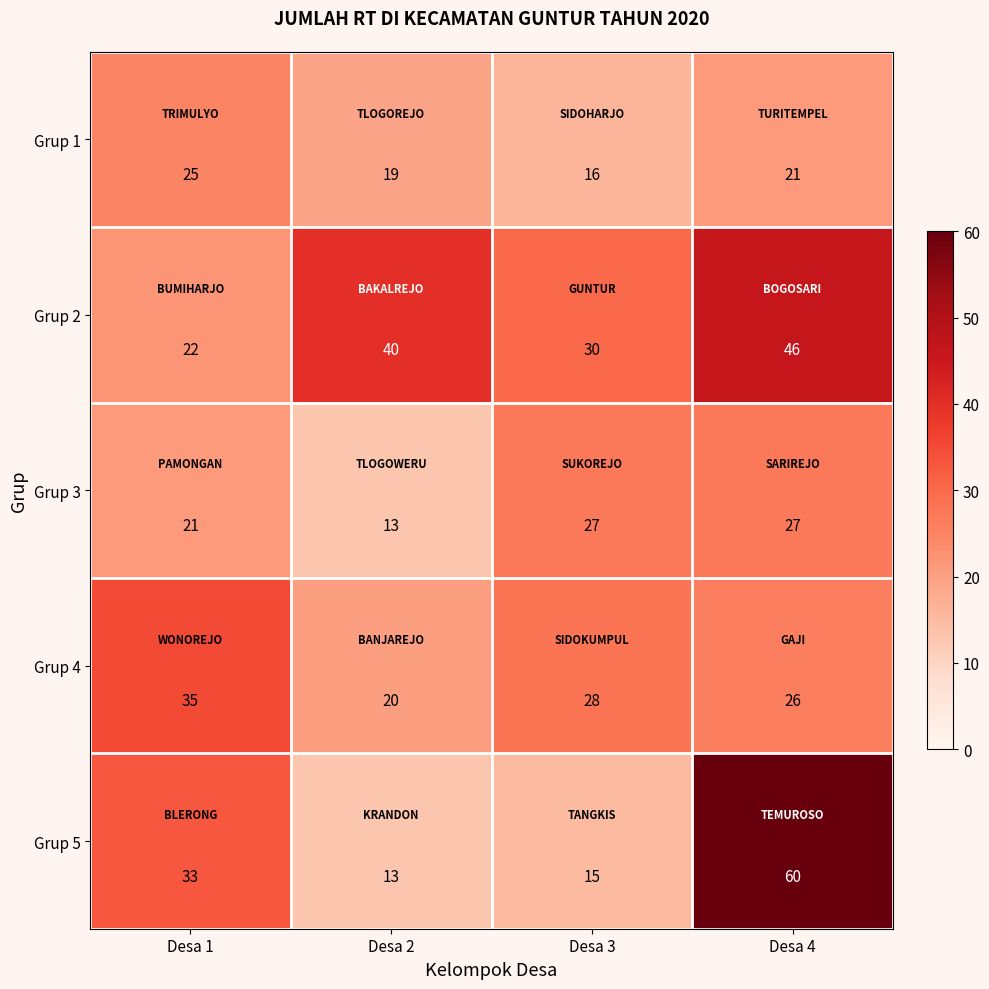

What is the maximum value for Grup 2?

46